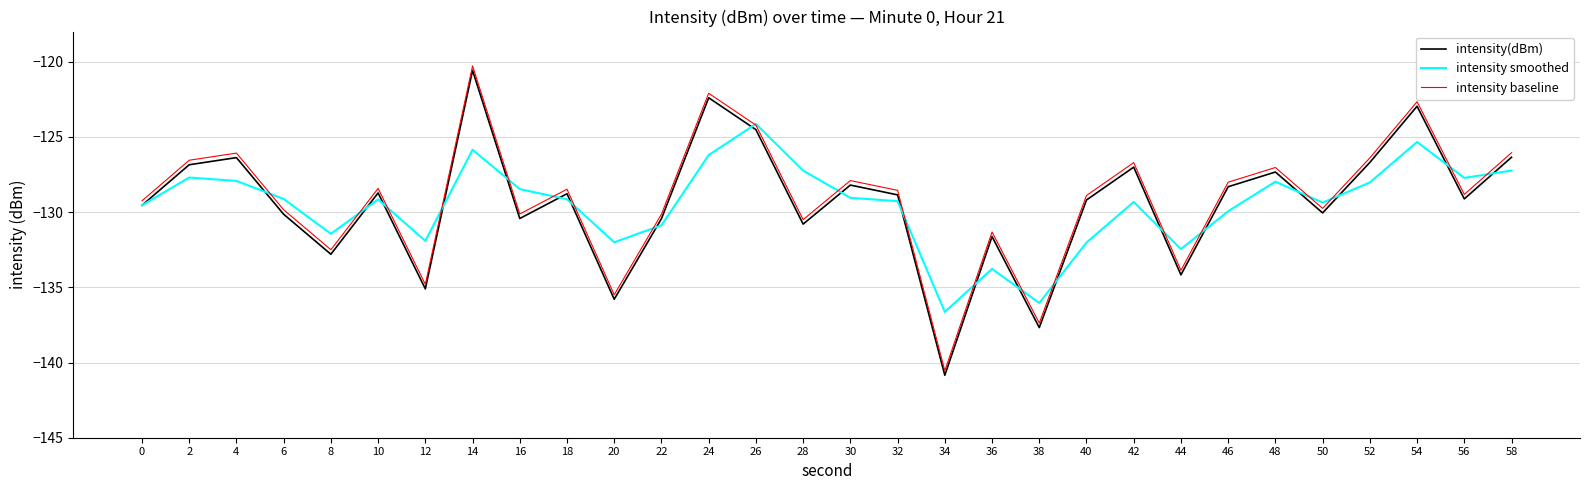

Which series ends up on top after the final intersection of intensity smoothed and intensity baseline?

intensity baseline